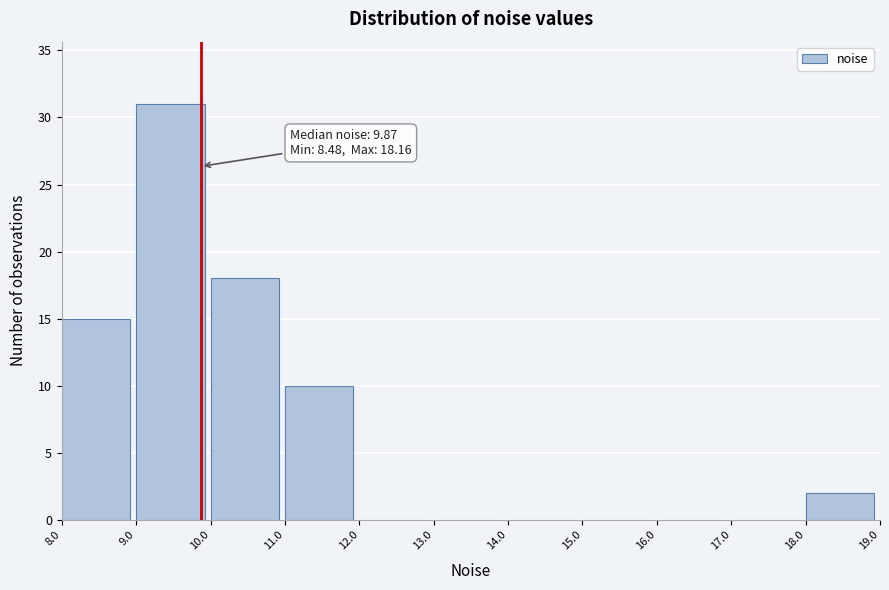

Which range on the x-axis has the tallest bar?

9.0 to 10.0